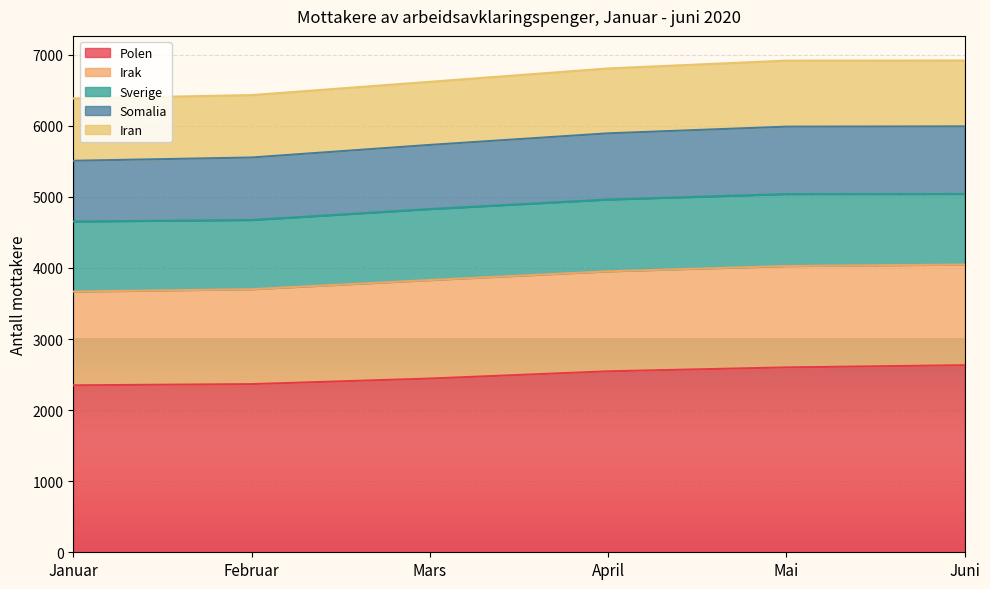

What is the difference between the second highest and minimum values in the Polen series?

252